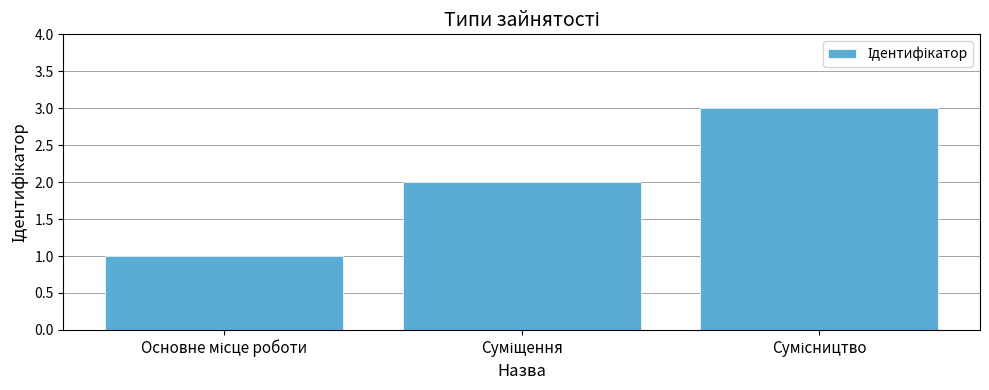

What is the minimum value shown in the chart?

1